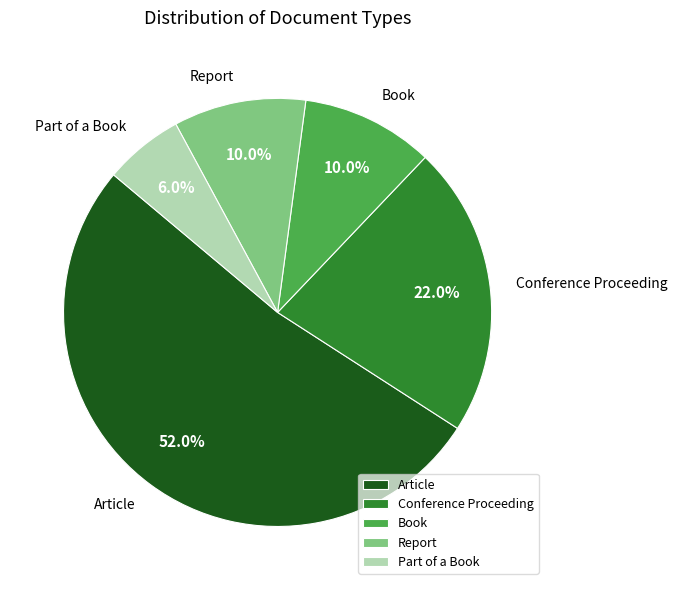

To the nearest percent, what percentage of the pie is Report?

10%